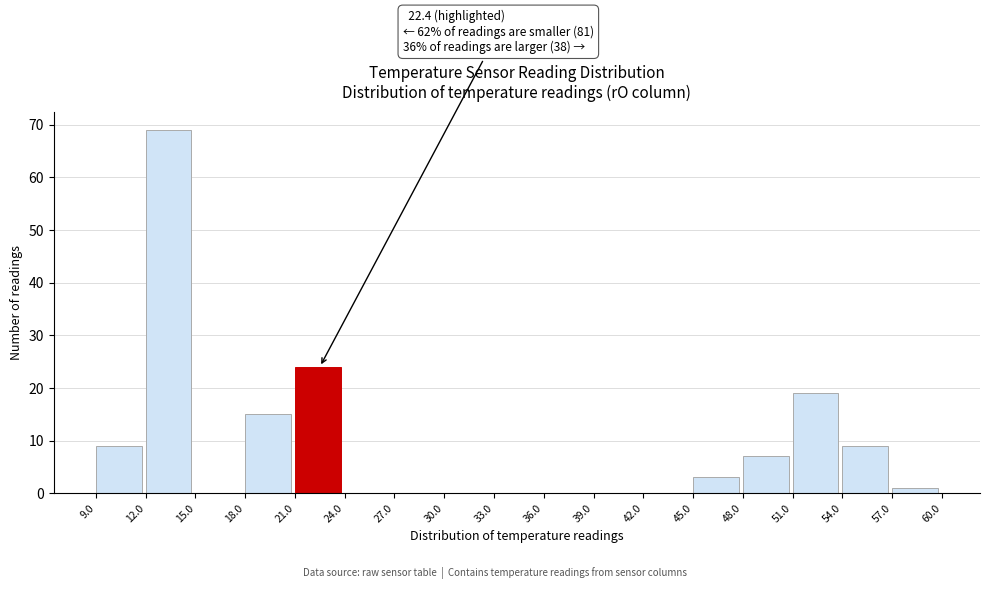

Which range on the x-axis has the tallest bar?

12.0 to 15.0